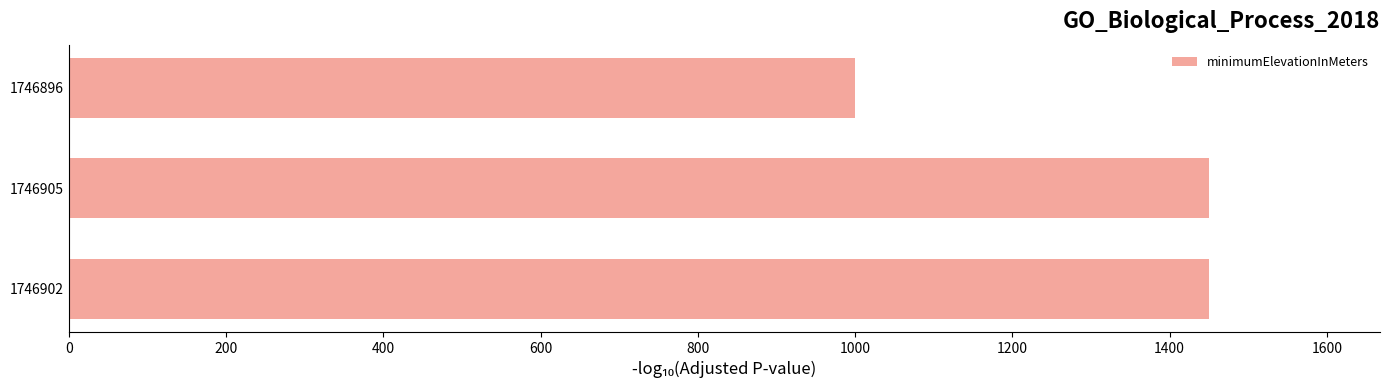

What is the change in value from 1746905 to 1746896?

-450